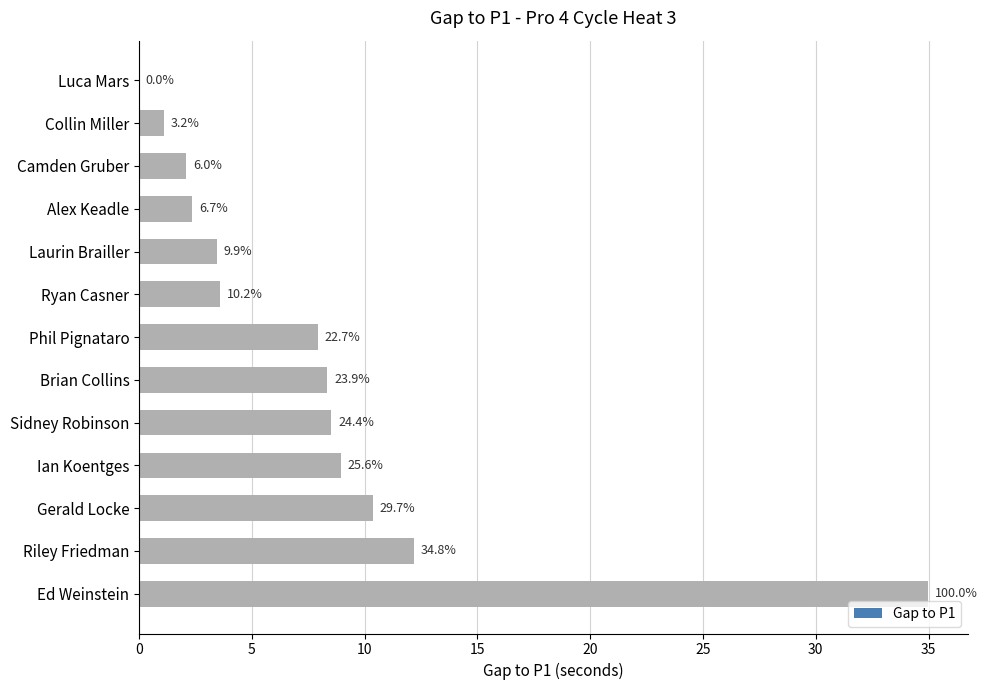

Are the bars horizontal?

Yes